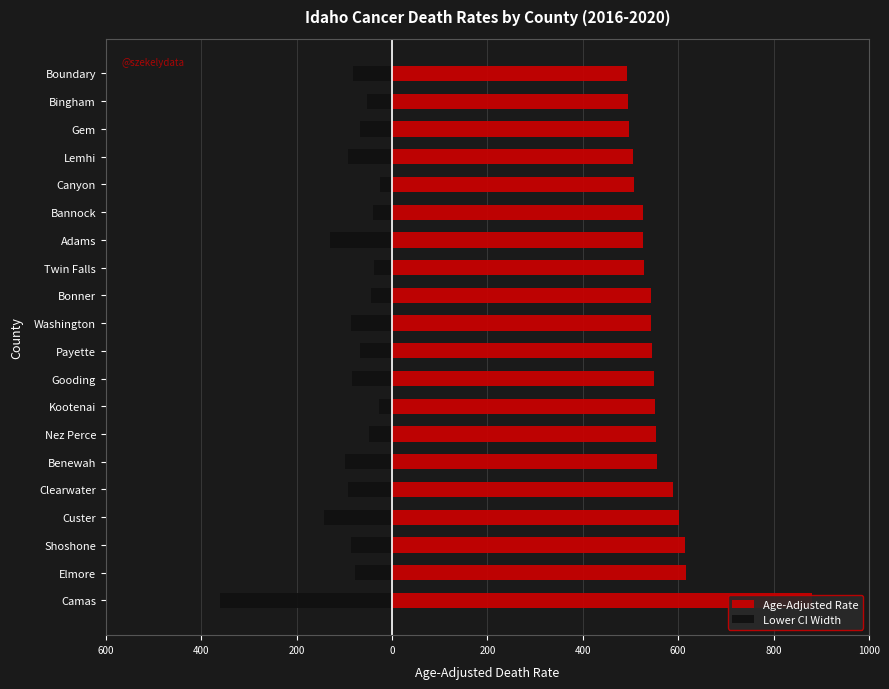

Reading left to right, extract all data points from this chart.

Age-Adjusted Rate: 879.9	615.8	614.4	602.0	589.4	555.9	554.0	550.6	548.9	546.0	543.8	542.1	528.7	527.0	525.6	507.3	505.7	497.8	495.0	492.4
Lower CI Width: -360.8	-77.5	-86.7	-142.1	-92.6	-99.5	-48.7	-26.4	-83.8	-66.4	-87.0	-45.0	-37.5	-129.6	-39.8	-24.9	-91.8	-67.7	-51.6	-82.3